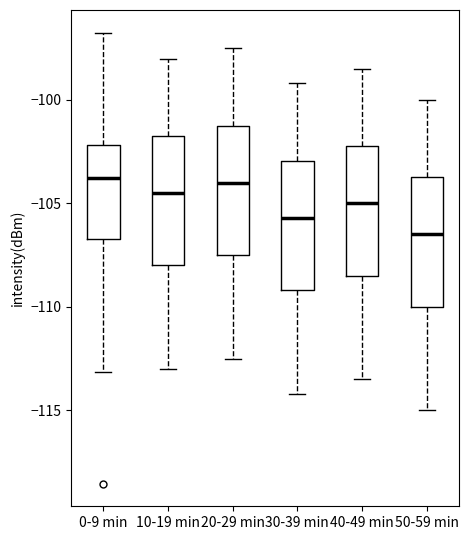

Where is the lower edge of the box for 50-59 min on the y-axis? The values are not printed on the chart, so give them approximately, as read against the axis.

-110.0